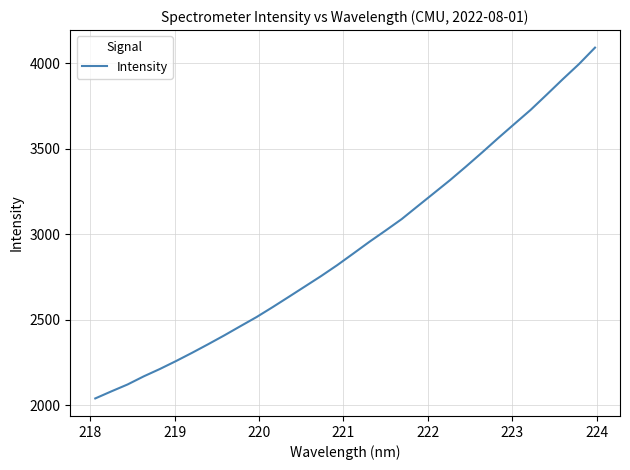

What is the maximum value shown in the chart?

4091.1